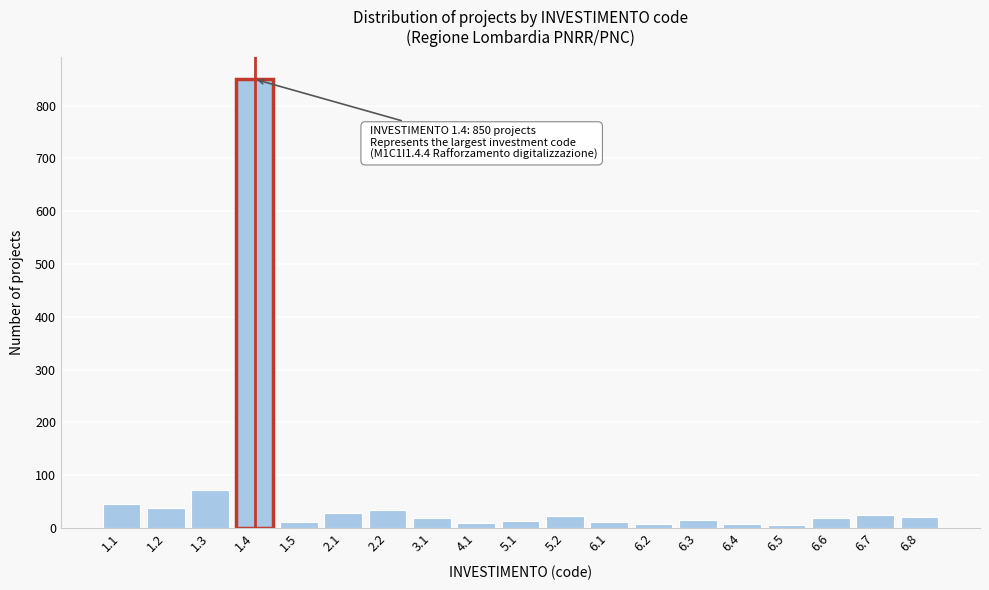

What is the average value?

66